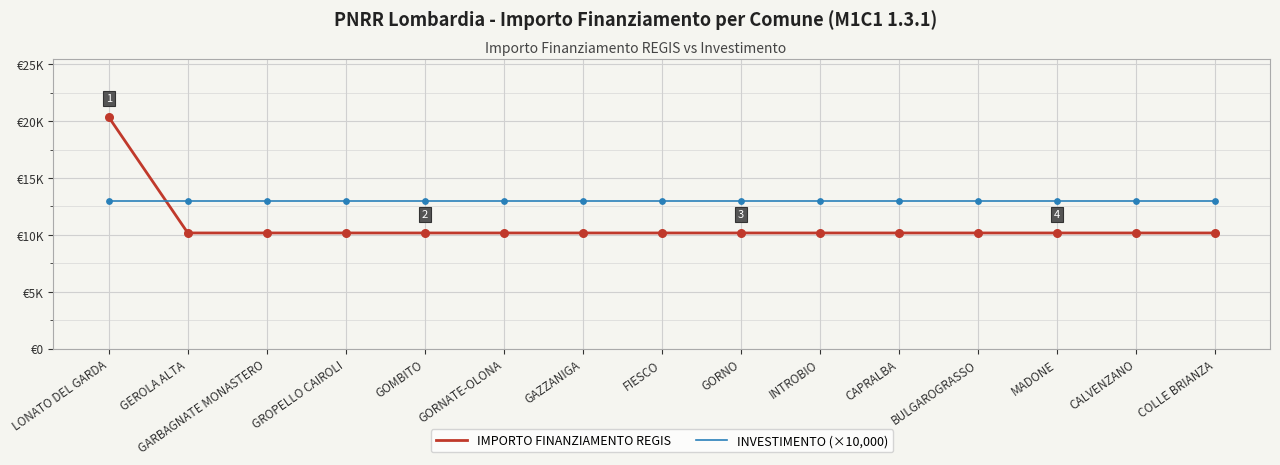

Does the chart have visible grid lines?

Yes